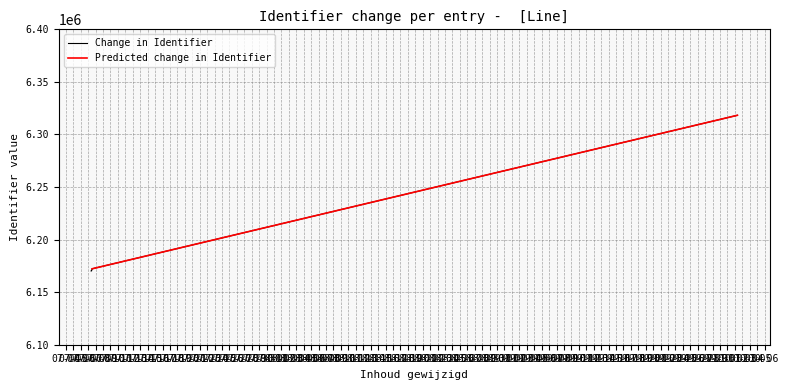

At which label is the value closest to 6244220?

2020-07-07 12:33:32